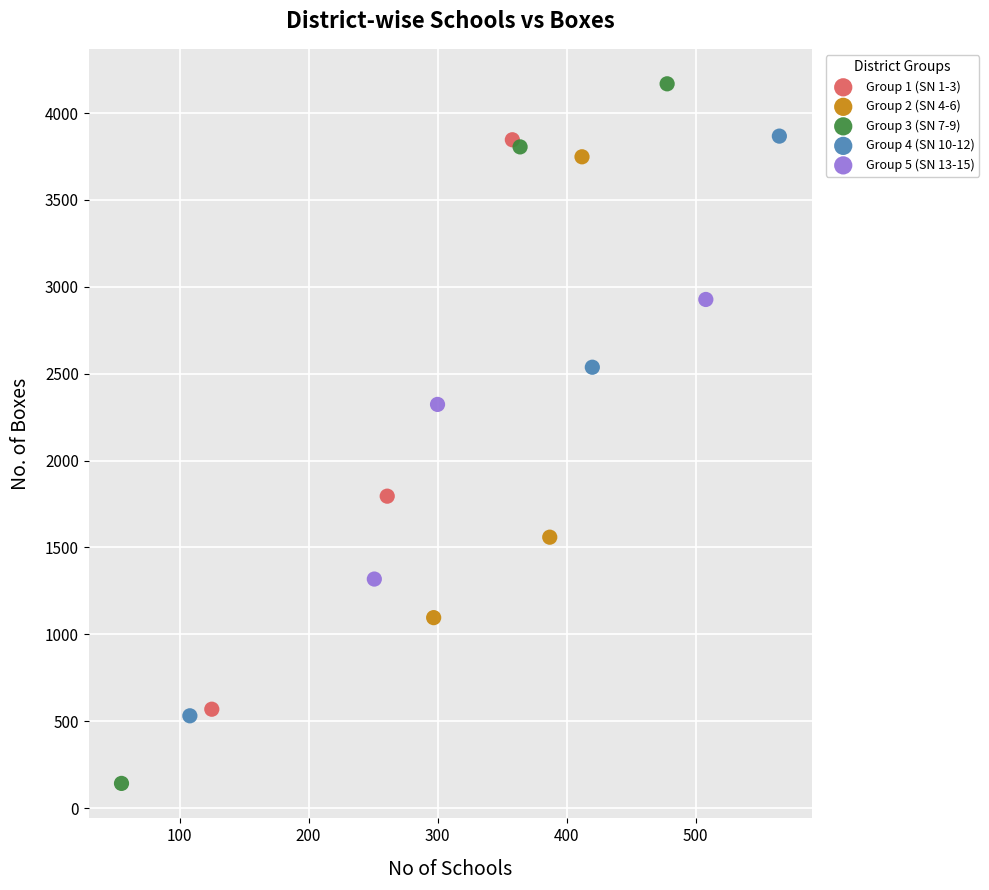

Which series contains the highest Y value?

Group 3 (SN 7-9)